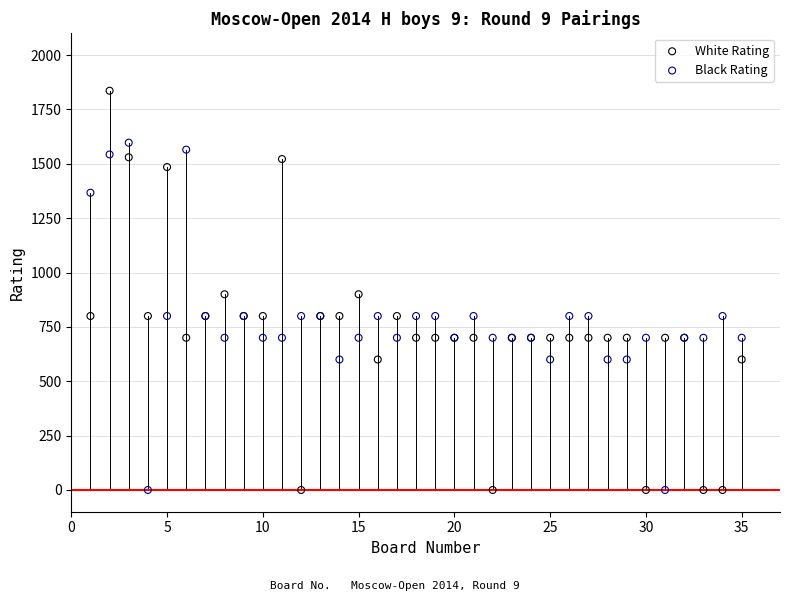

Which series contains the highest Y value?

White Rating